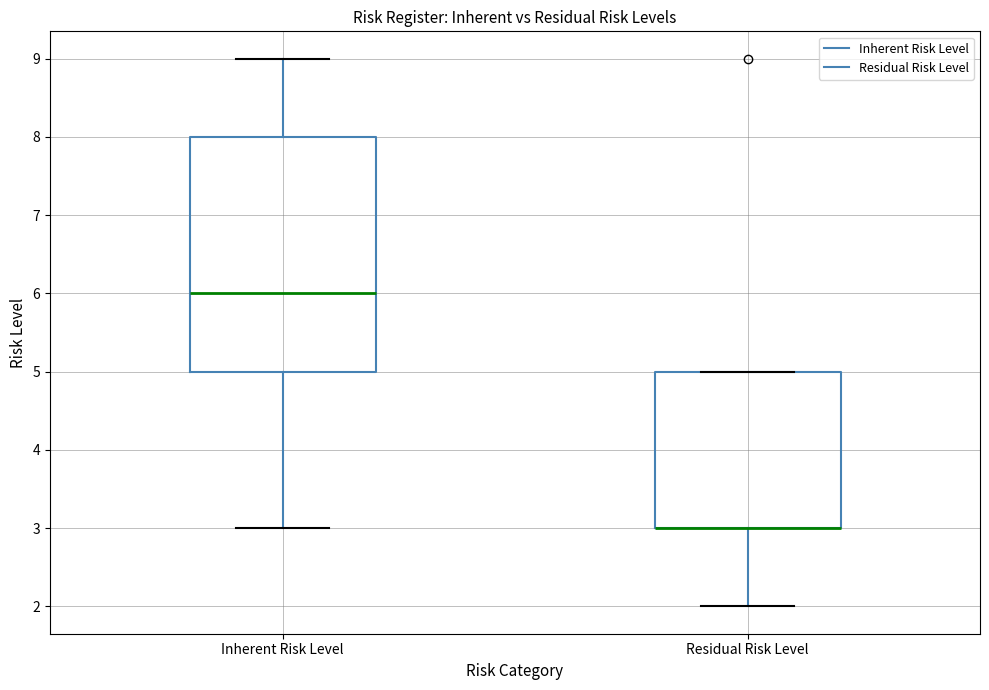

Which box is the tallest, from its lower edge to its upper edge?

Inherent Risk Level